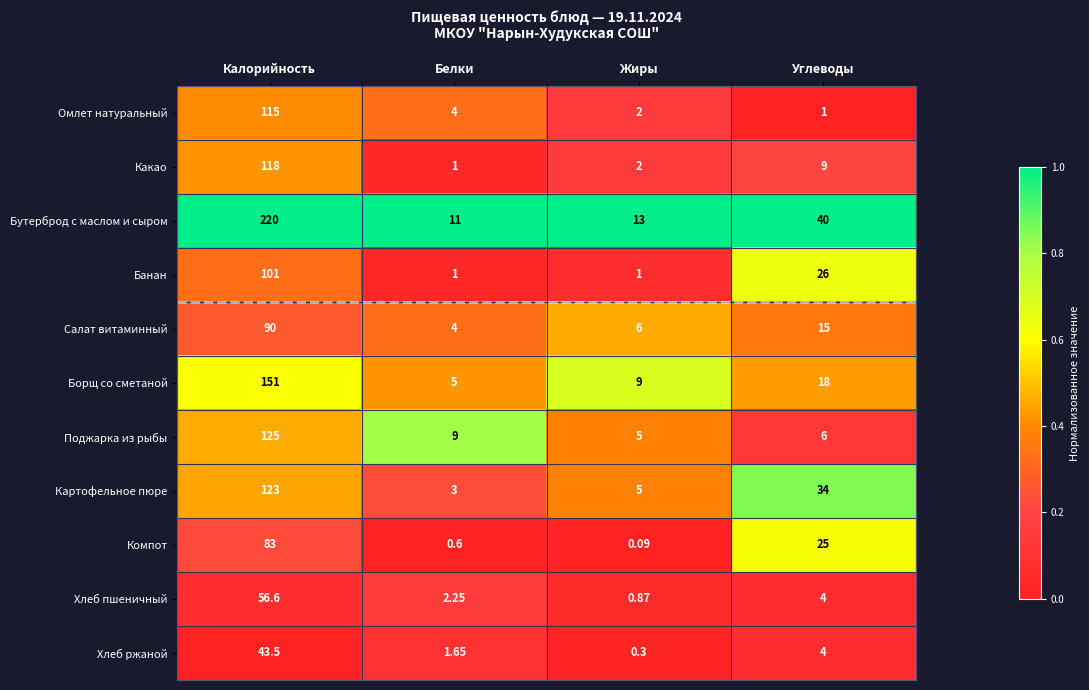

Where is Салат витаминный nearest to the value 47?

Углеводы